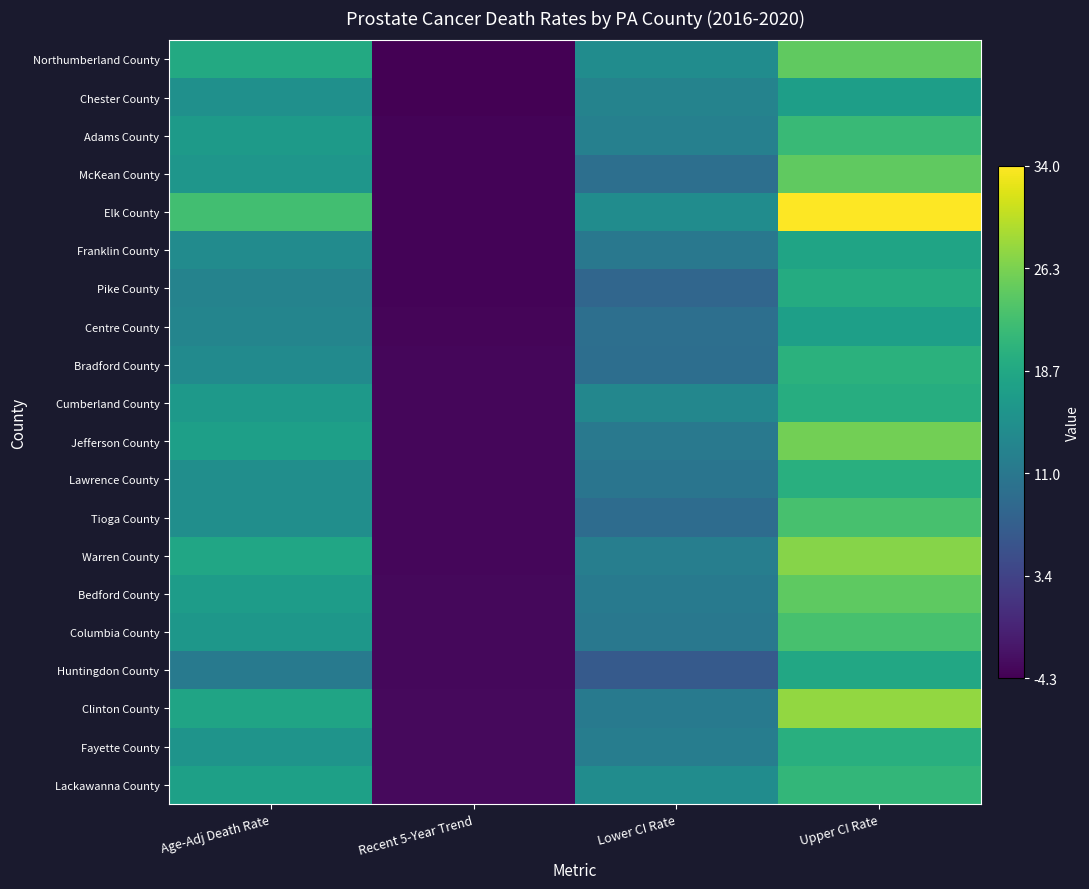

What is the minimum value shown in the chart?

-4.3